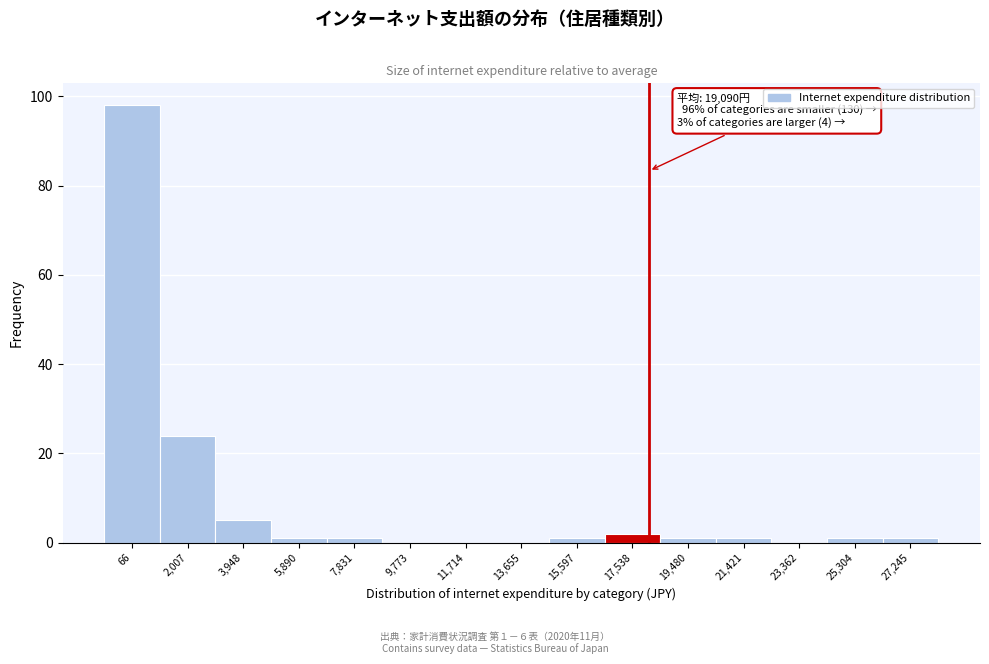

Reading right to left, transcribe all the data shown in this chart.

27,245=1	25,304=1	23,362=0	21,421=1	19,480=1	17,538=2	15,597=1	13,655=0	11,714=0	9,773=0	7,831=1	5,890=1	3,948=5	2,007=24	66=98